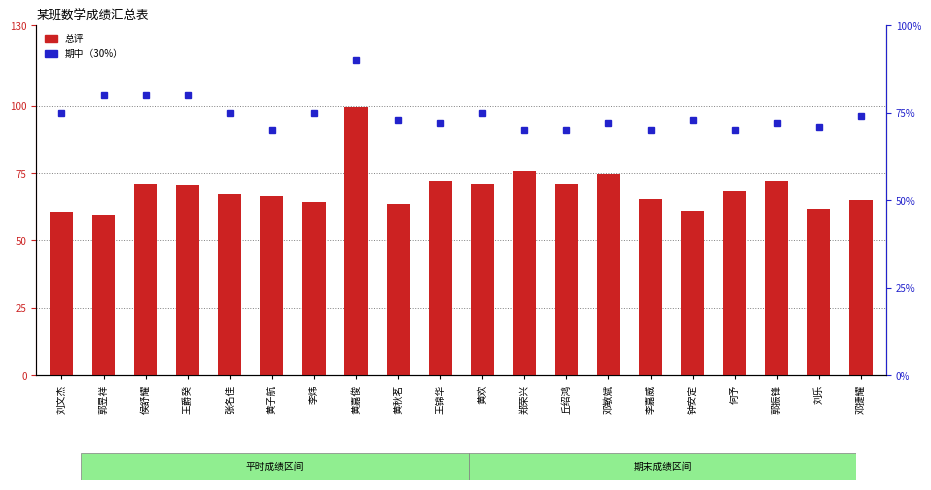

Reading left to right, list all the values displayed in this chart.

总评: 60.7	59.5	71.0	70.4	67.3	66.5	64.2	99.4	63.6	72.2	70.9	75.8	71.1	74.6	65.4	60.8	68.3	71.9	61.7	65.1
期中（30%）: 75.0	80.0	80.0	80.0	75.0	70.0	75.0	90.0	73.0	72.0	75.0	70.0	70.0	72.0	70.0	73.0	70.0	72.0	71.0	74.0